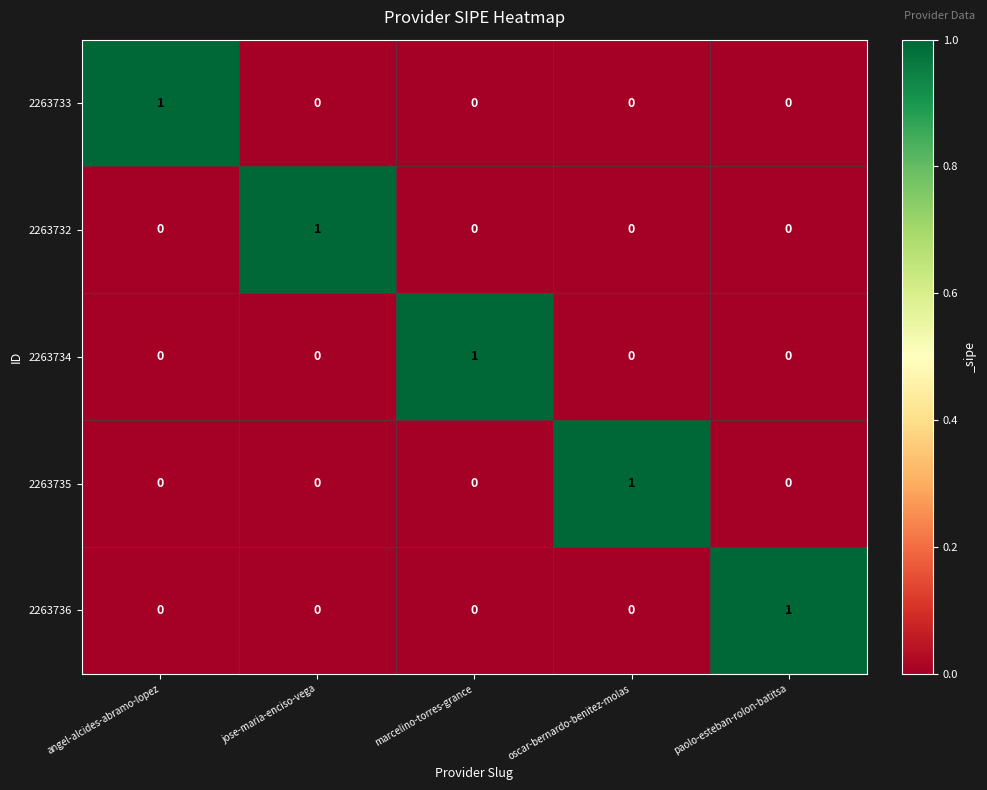

What is the greatest value displayed?

1